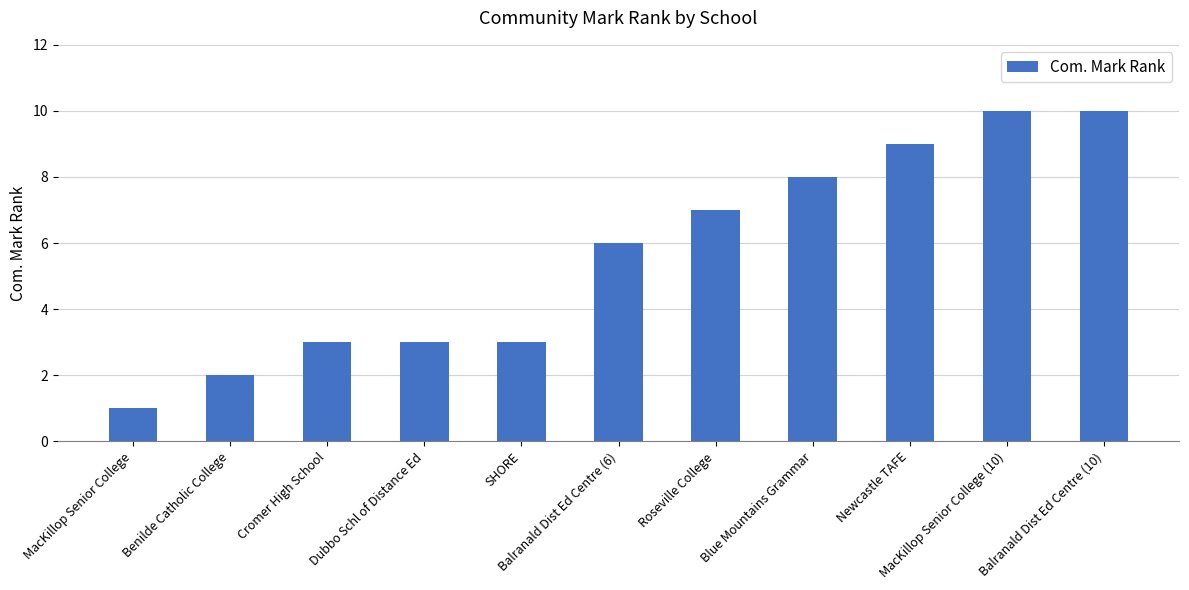

What is the ratio of the value at Balranald Dist Ed Centre (10) to the value at MacKillop Senior College?

10.0